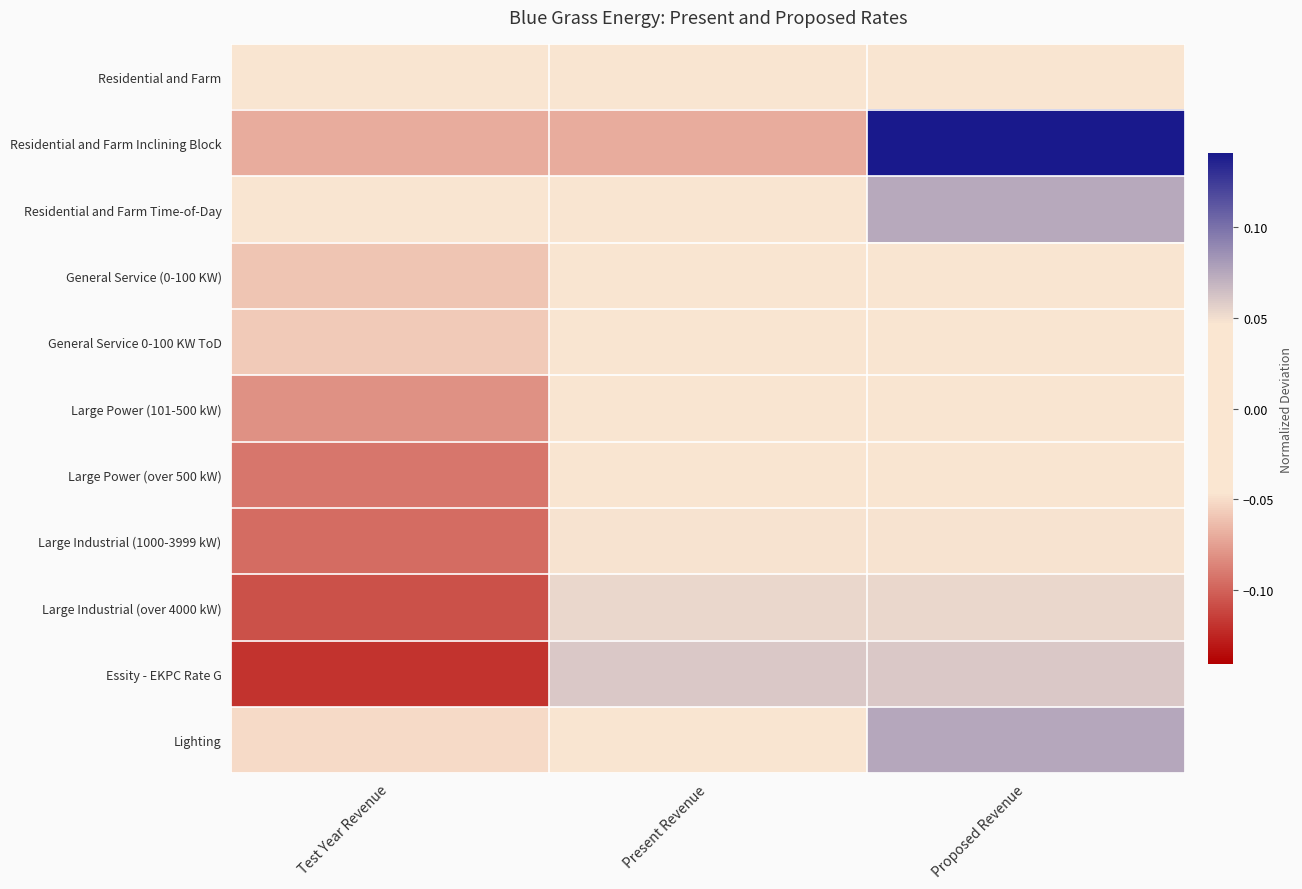

At how many categories does at least one series exceed 0?

2